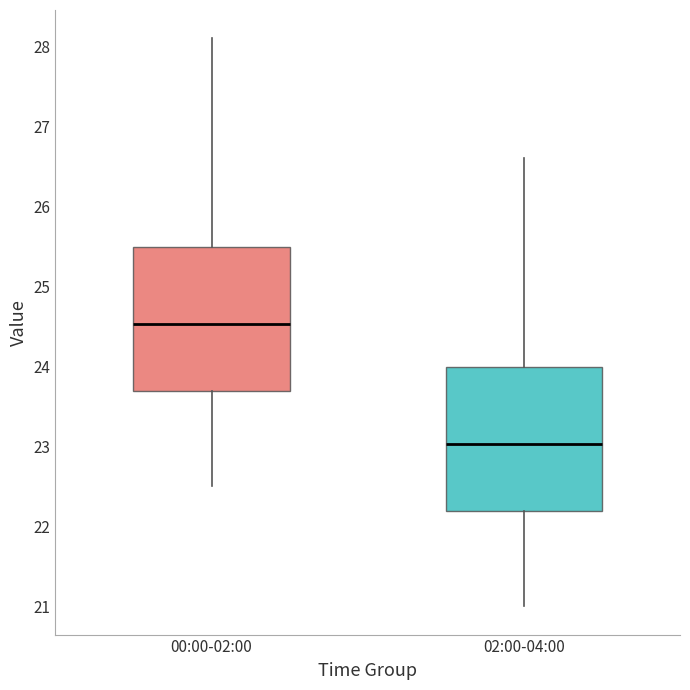

Where does the upper whisker of the box for 02:00-04:00 end on the y-axis? The values are not printed on the chart, so give them approximately, as read against the axis.

26.6